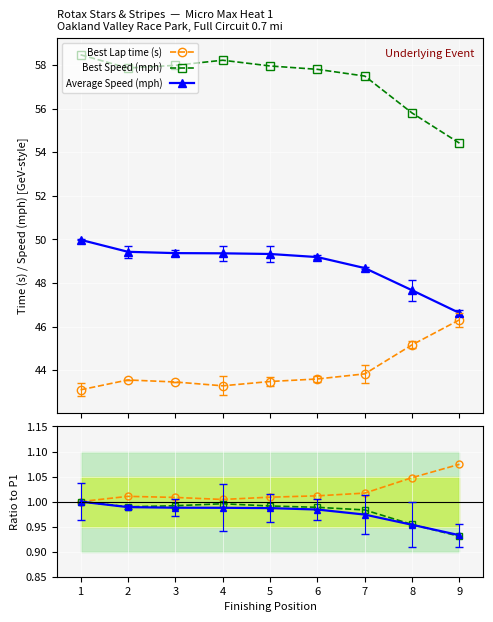

Where do Best Speed / P1 and Avg Speed / P1 first cross each other?

8 and 9